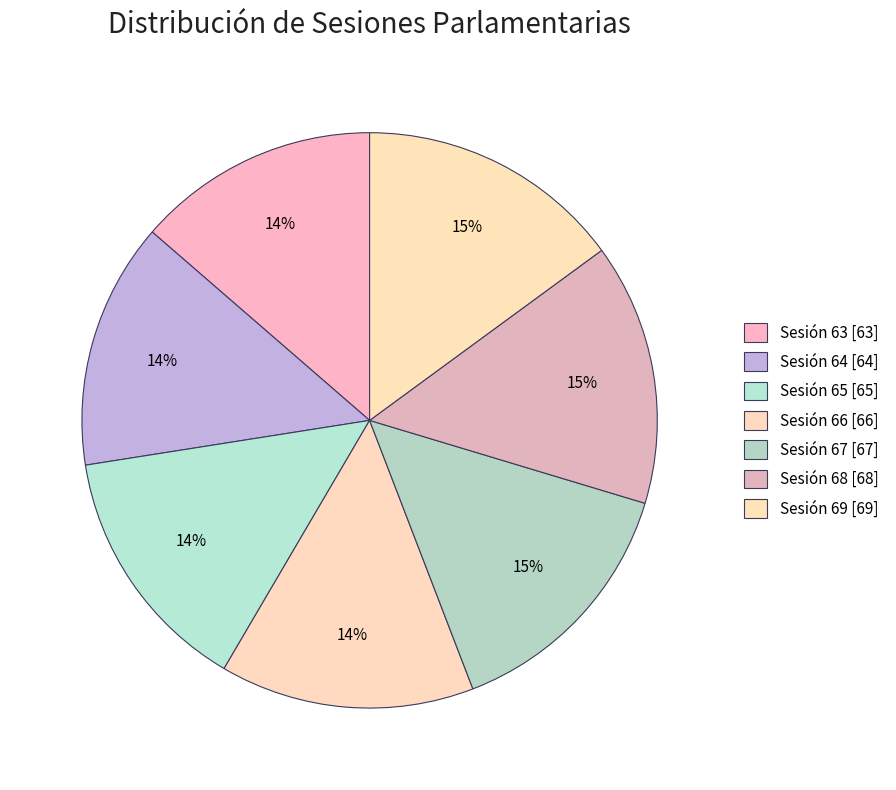

How many segments does this pie chart have?

7